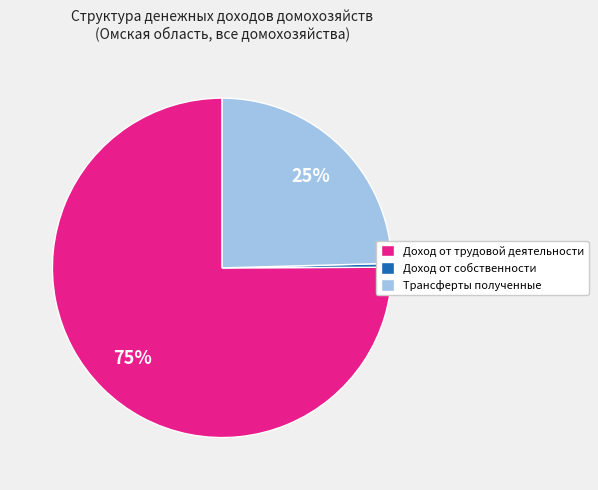

Count the number of slices in the pie.

3